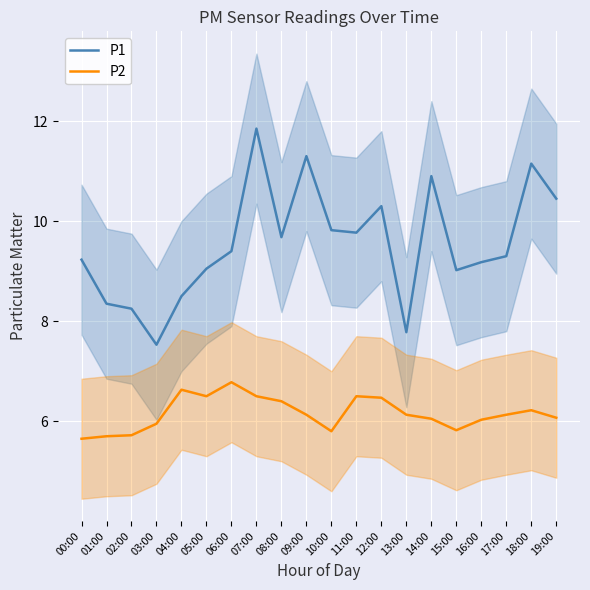

What is the average value of the P2 series?

6.2